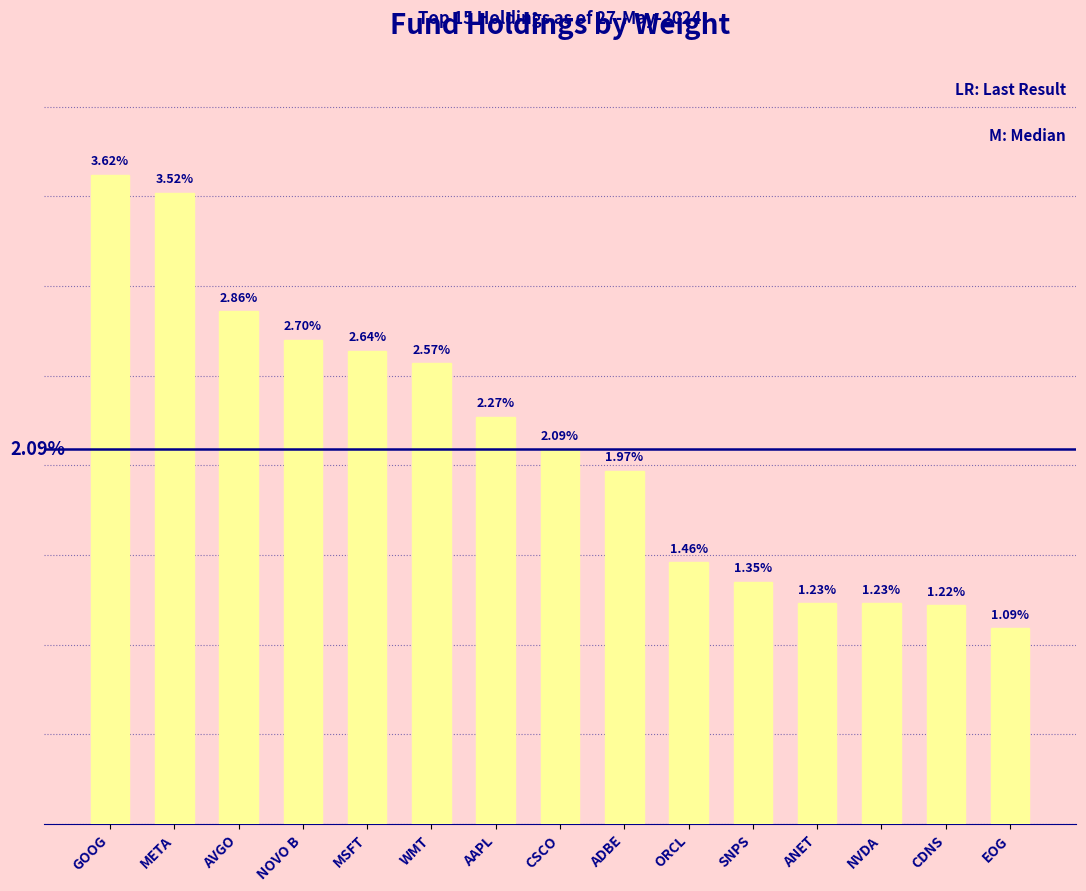

Which label corresponds to the smallest value in the chart?

EOG